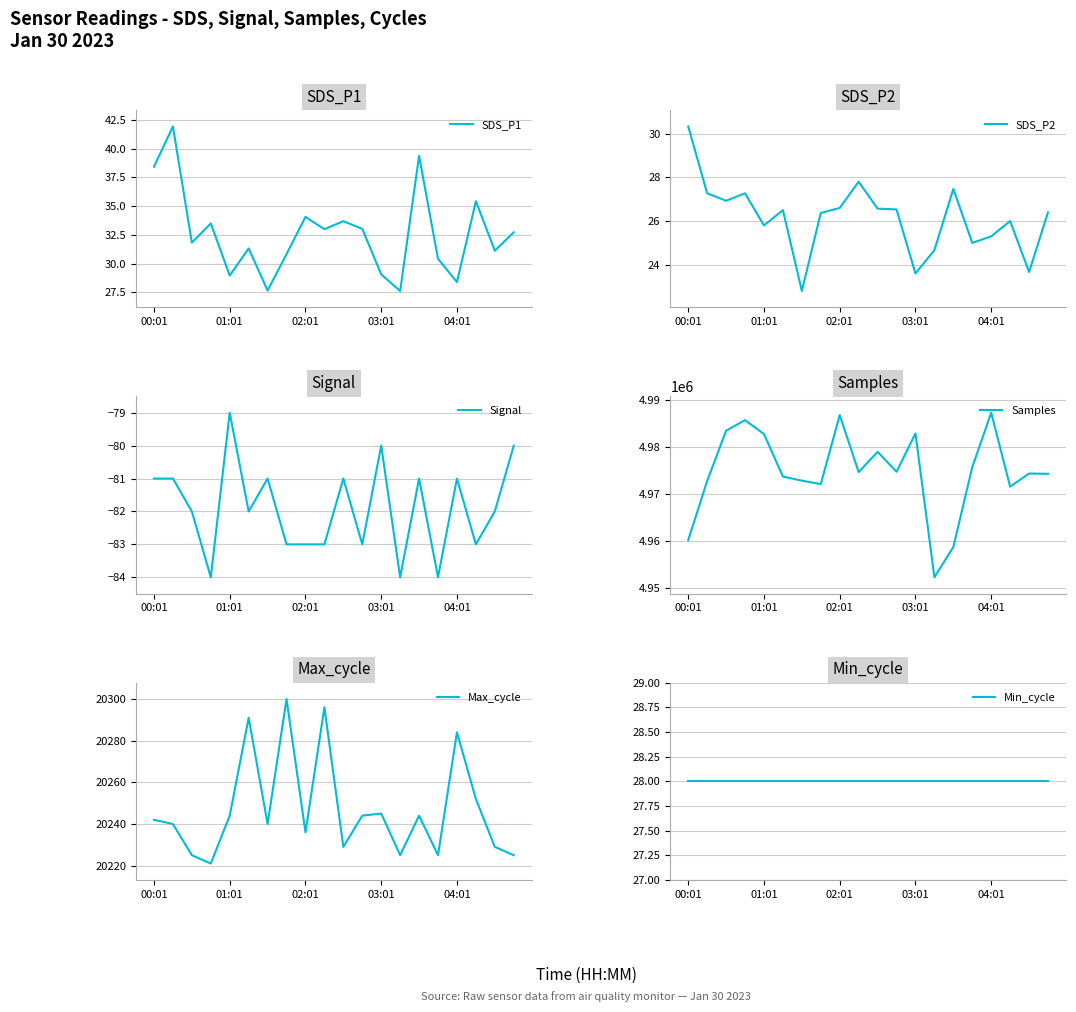

What is the difference between the Signal values at 9 and 10?

2.0